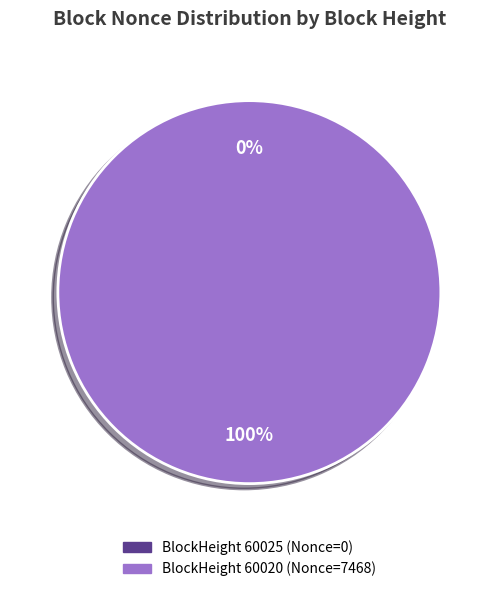

What is the majority slice?

60020